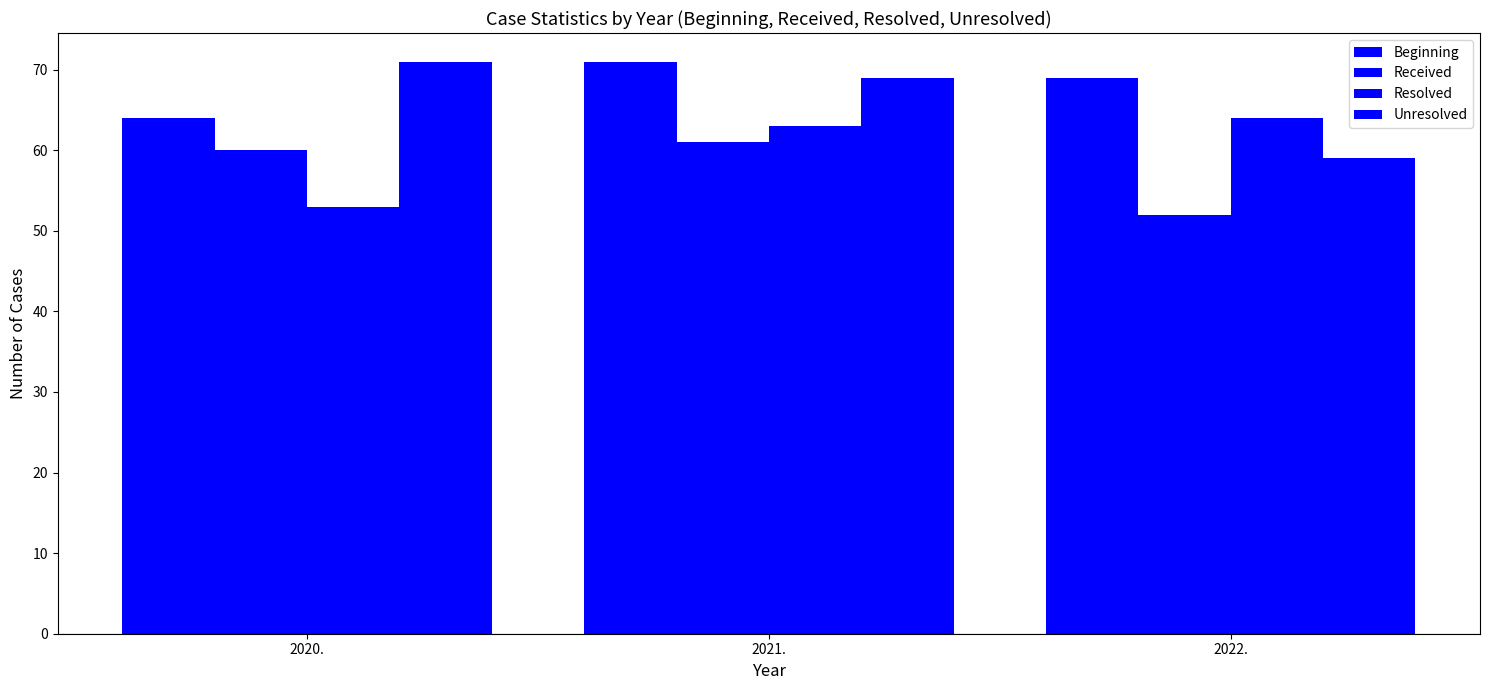

At how many categories does at least one series exceed 59?

3